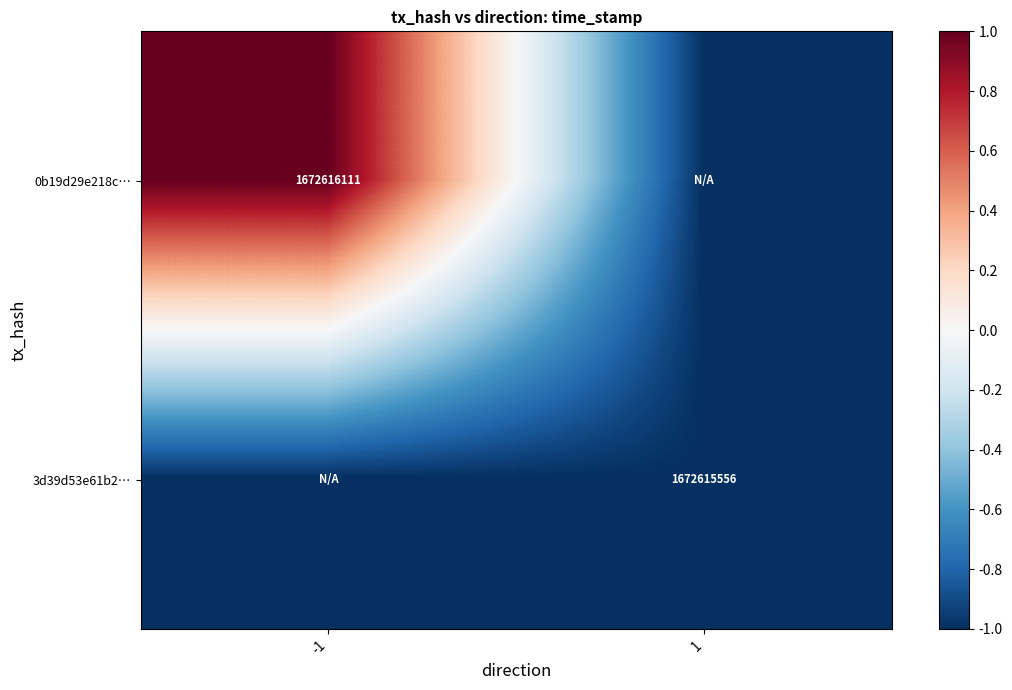

Is it true that 3d39d53e61b2… equals 1672615556 at 1?

True